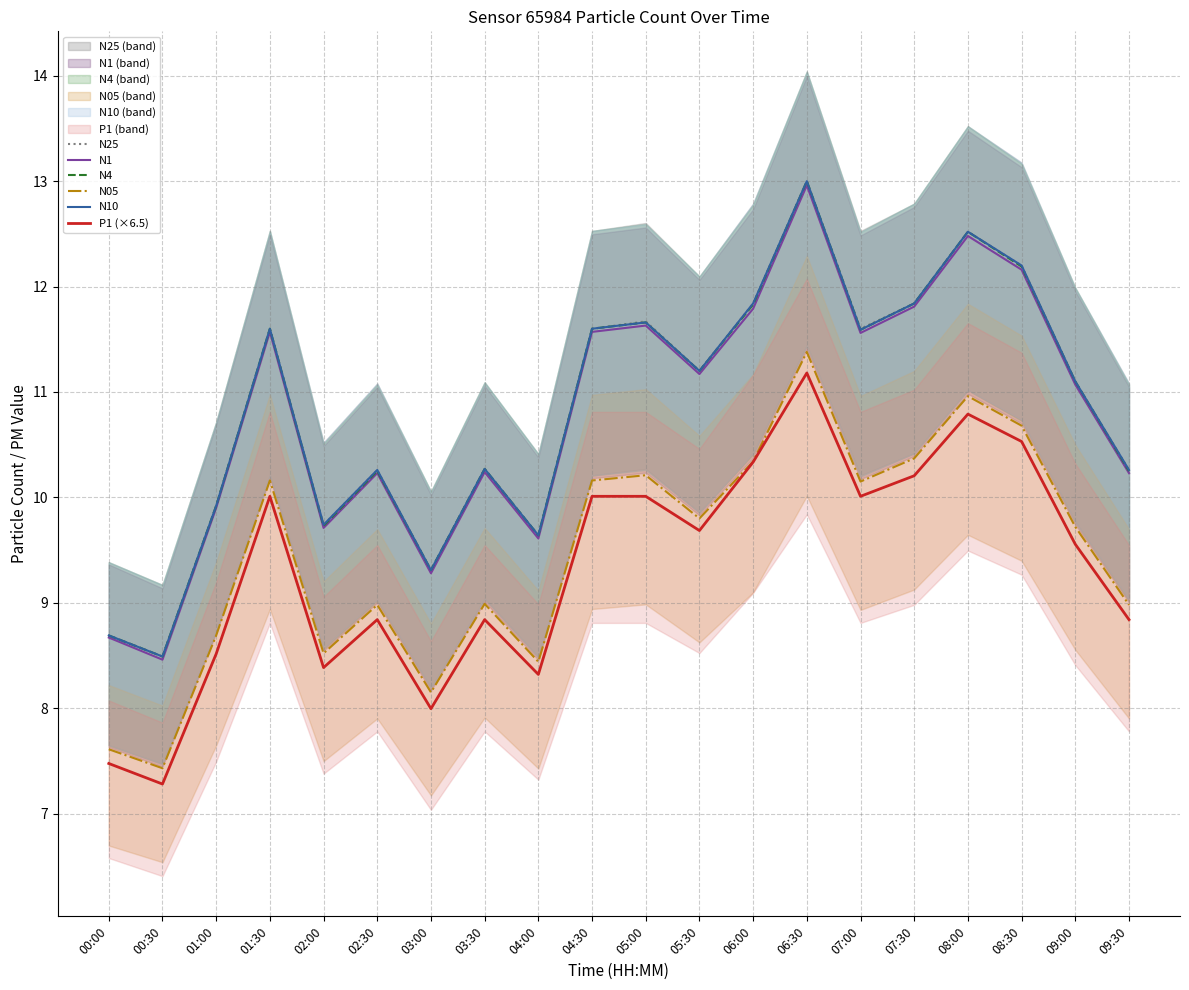

What is the total value across all series at 07:00?

66.5